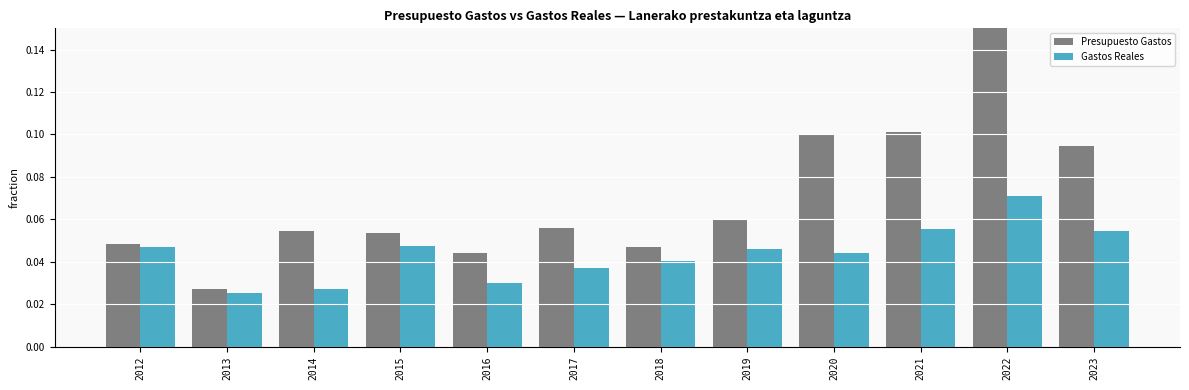

At 2017, list the series in order from largest to smallest.

Presupuesto Gastos, Gastos Reales